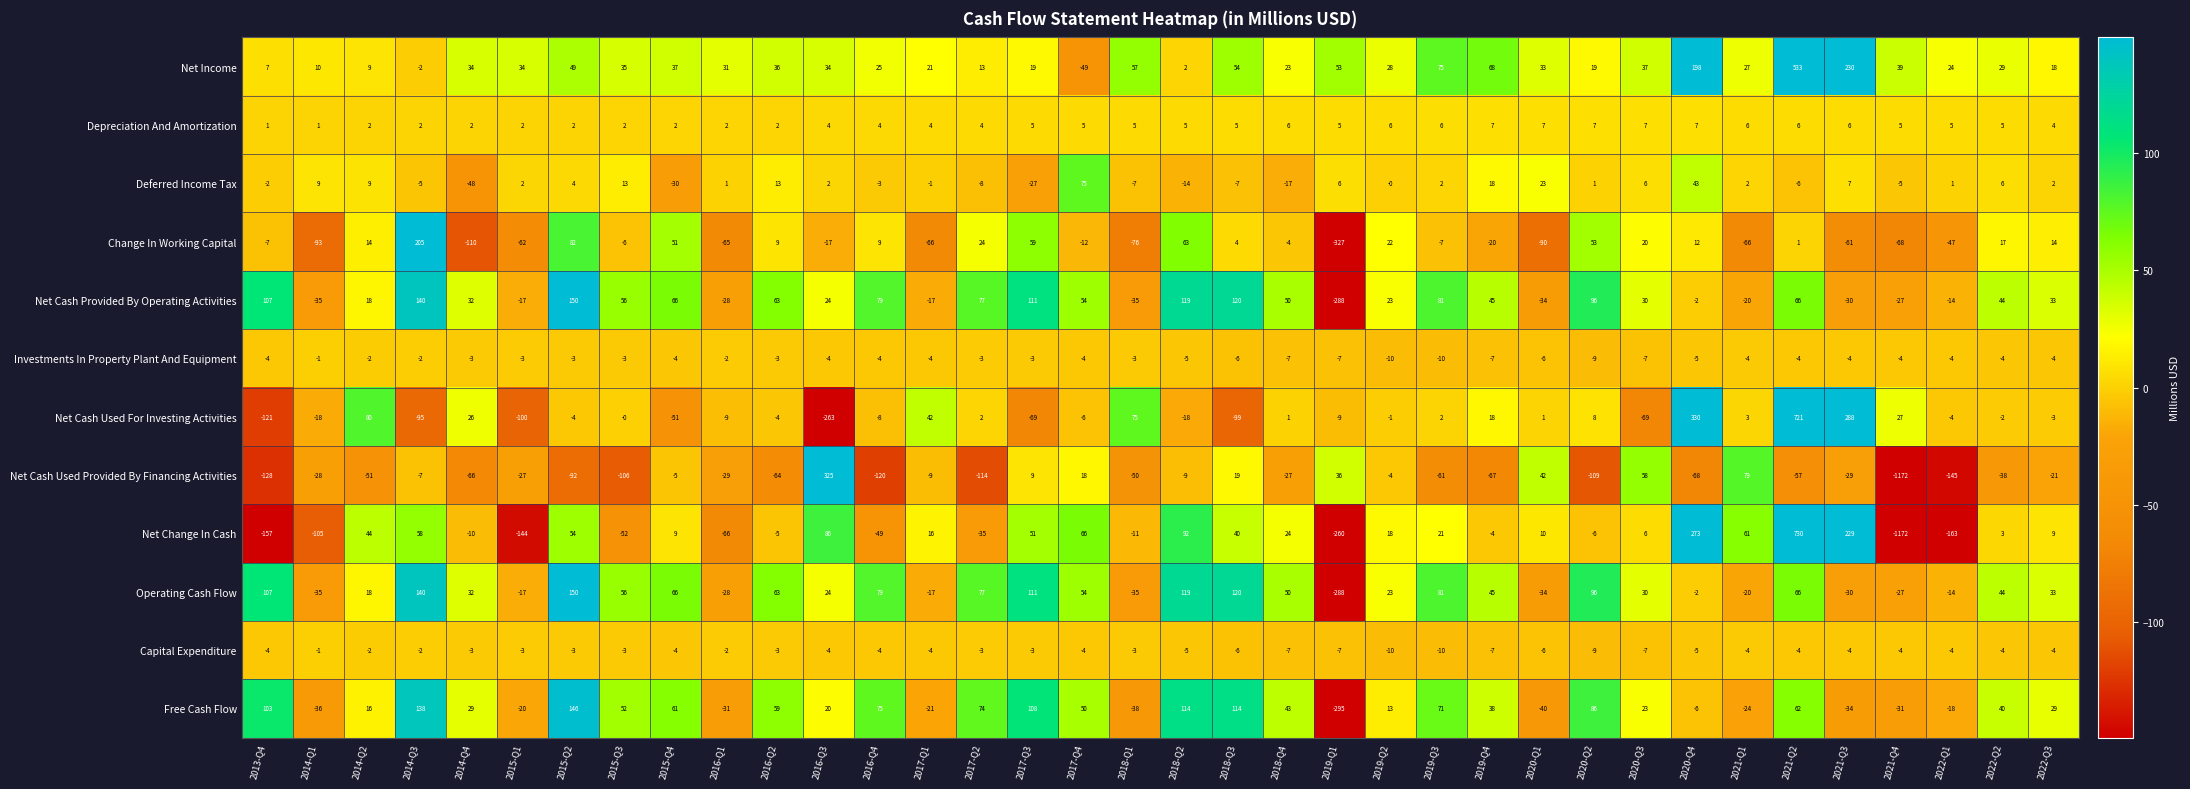

The value of Net Cash Used For Investing Activities at 2016-Q1 is -9. True or false?

True